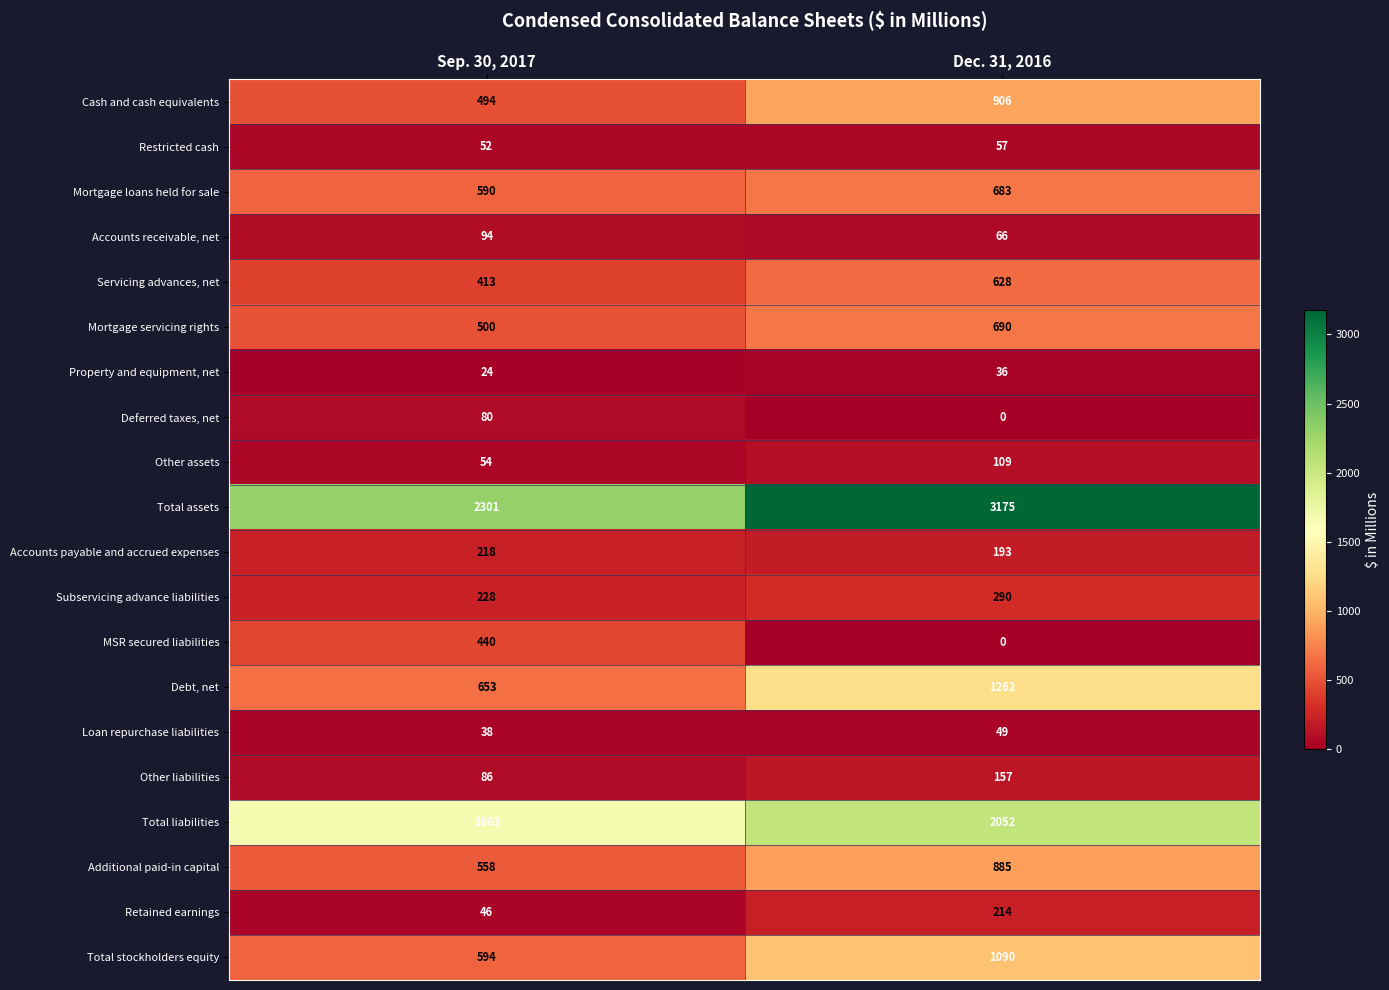

Which series has the largest total across all categories?

Total assets